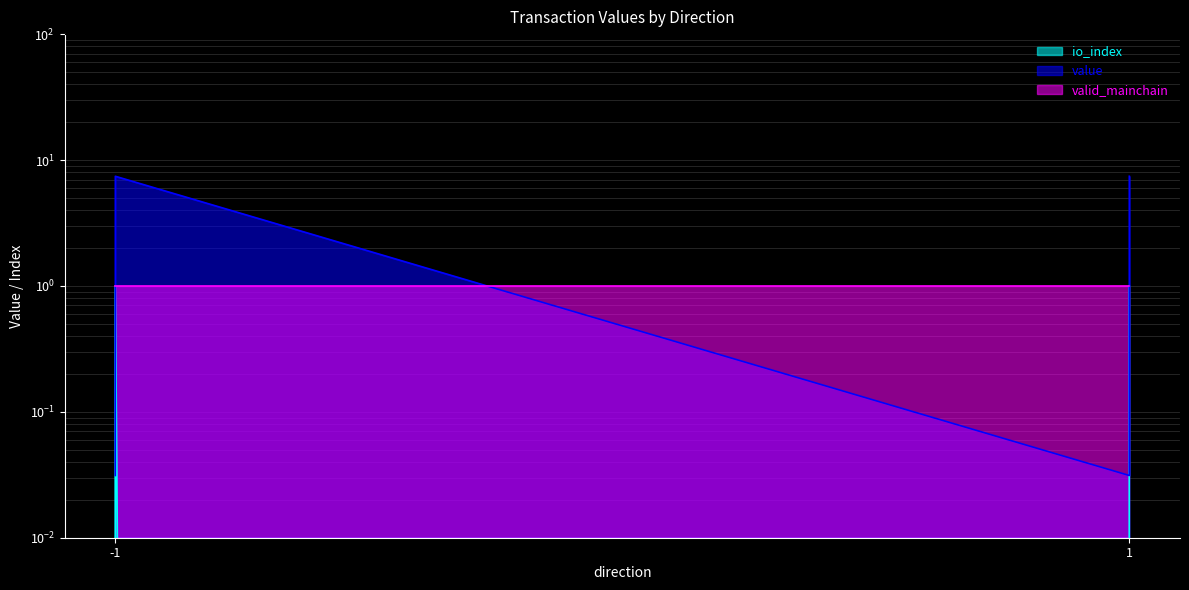

The value of value at -1 is 0.0. True or false?

True